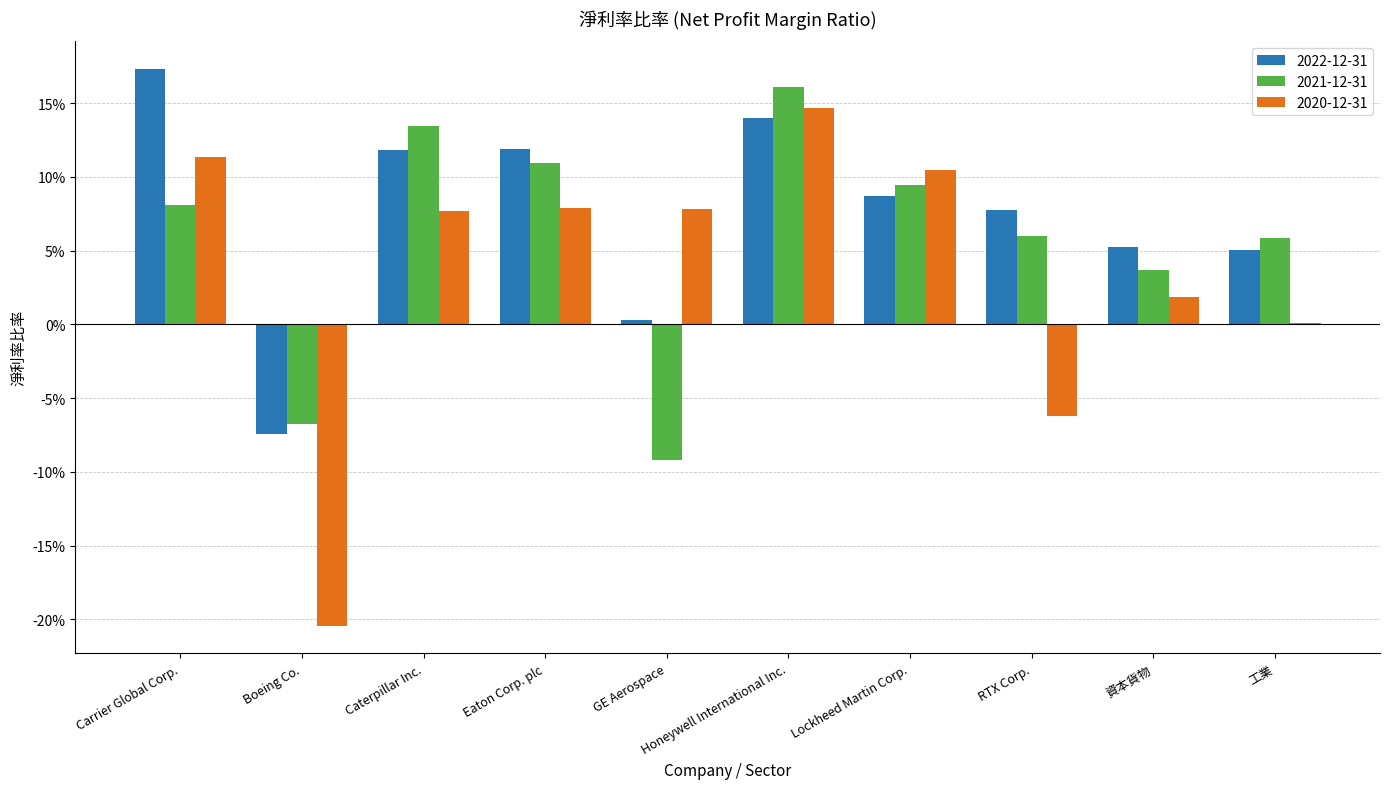

What are all the series names shown in the legend?

2022-12-31, 2021-12-31, 2020-12-31